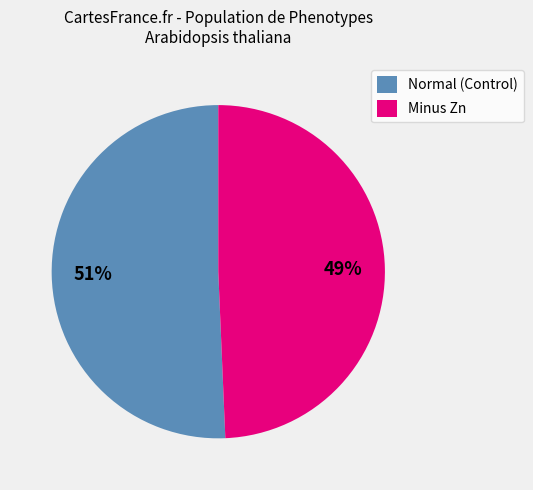

To the nearest percent, what is the combined percentage of Minus Zn and Normal (Control)?

100%